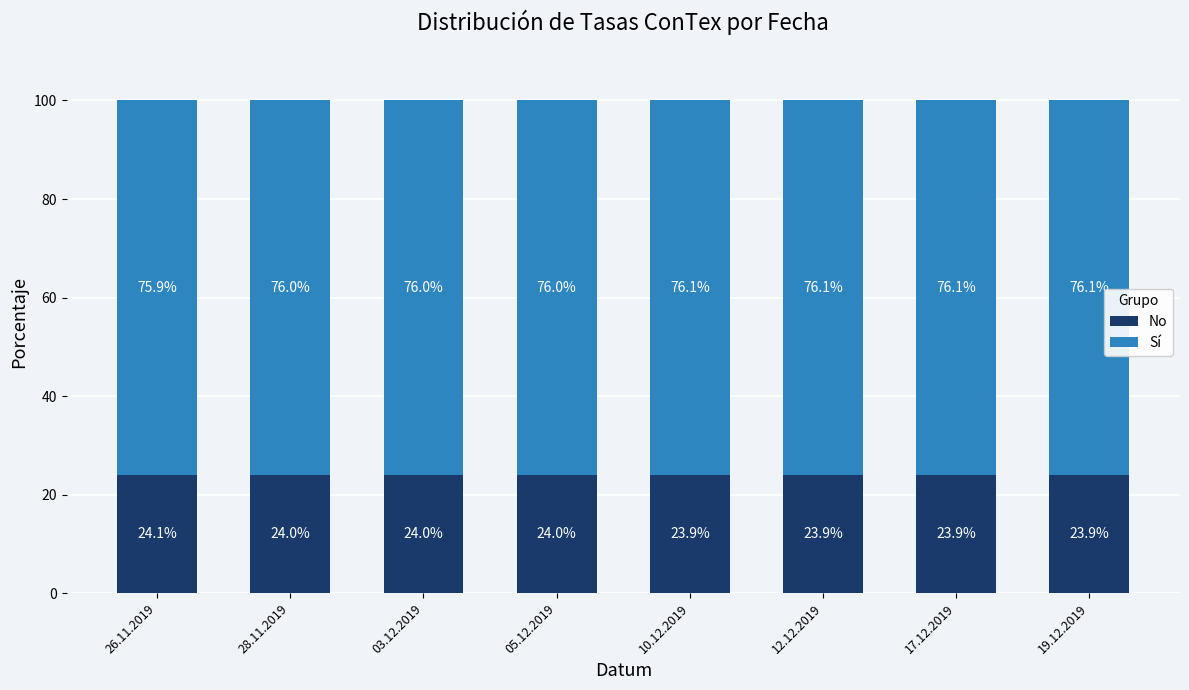

What is the lowest value of the No series?

23.9